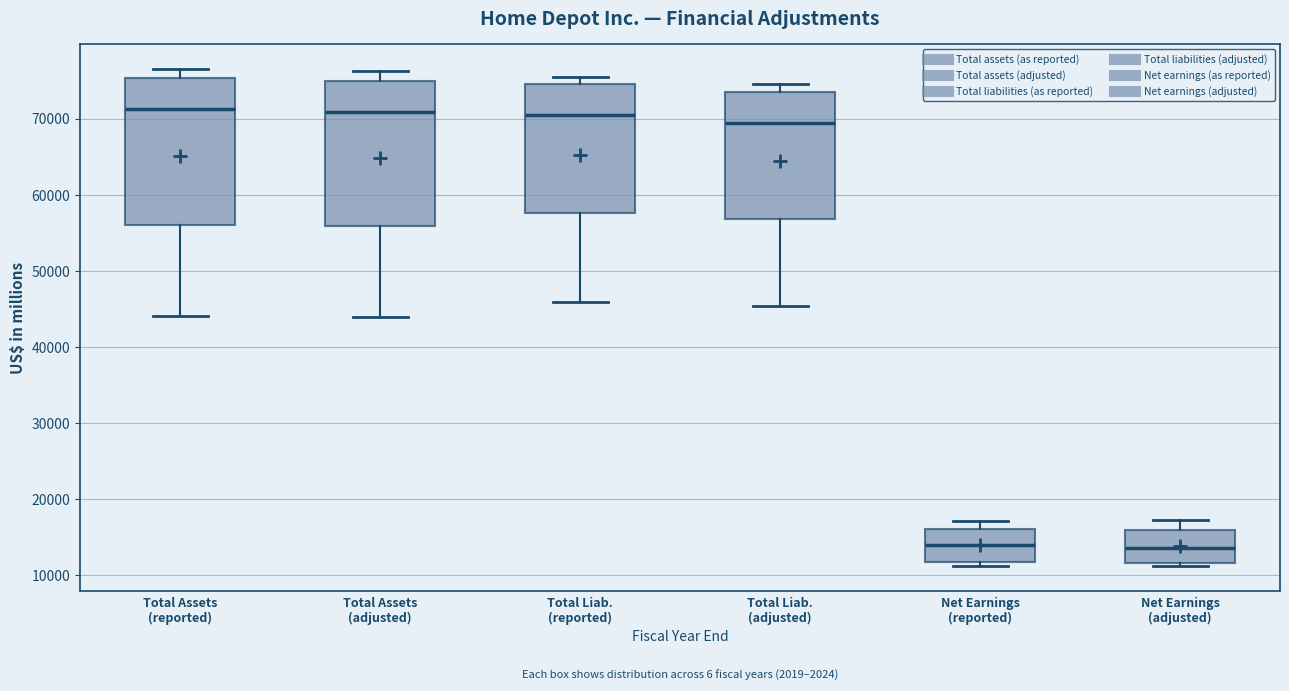

Where does the lower whisker of the box for Total Assets (adjusted) end on the y-axis? The values are not printed on the chart, so give them approximately, as read against the axis.

44000